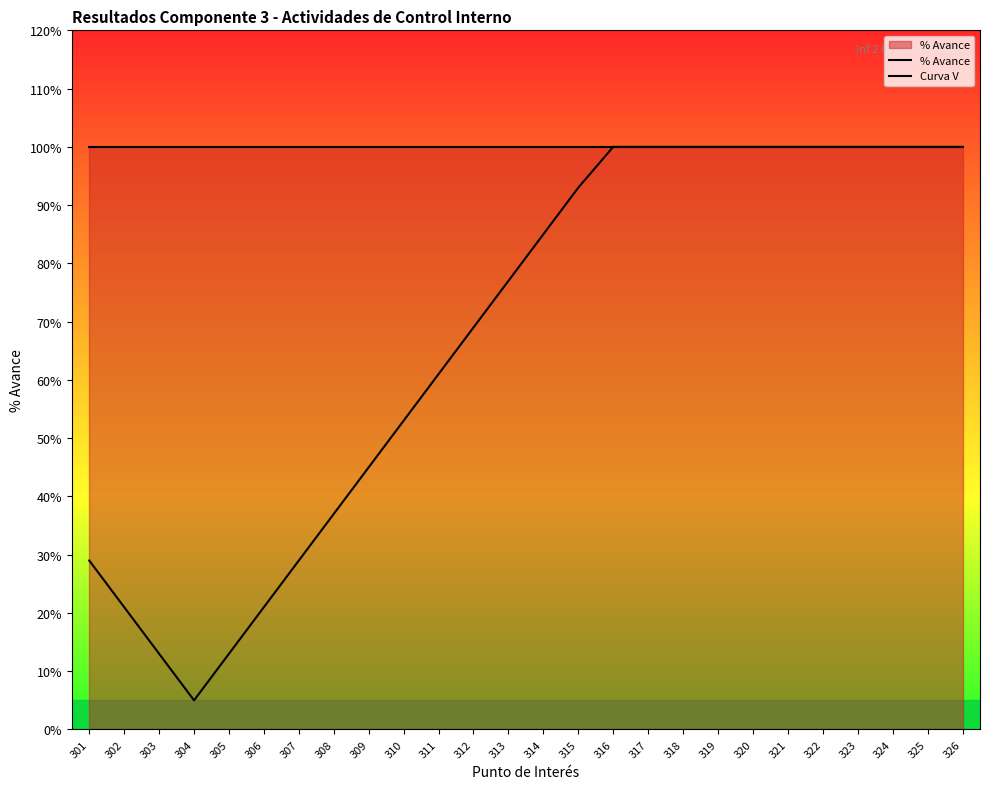

Reading left to right, transcribe all the data shown in this chart.

% Avance: 301=1.0	302=1.0	303=1.0	304=1.0	305=1.0	306=1.0	307=1.0	308=1.0	309=1.0	310=1.0	311=1.0	312=1.0	313=1.0	314=1.0	315=1.0	316=1.0	317=1.0	318=1.0	319=1.0	320=1.0	321=1.0	322=1.0	323=1.0	324=1.0	325=1.0	326=1.0
Curva V: 301=0.3	302=0.2	303=0.1	304=0.1	305=0.1	306=0.2	307=0.3	308=0.4	309=0.5	310=0.5	311=0.6	312=0.7	313=0.8	314=0.9	315=0.9	316=1.0	317=1.0	318=1.0	319=1.0	320=1.0	321=1.0	322=1.0	323=1.0	324=1.0	325=1.0	326=1.0